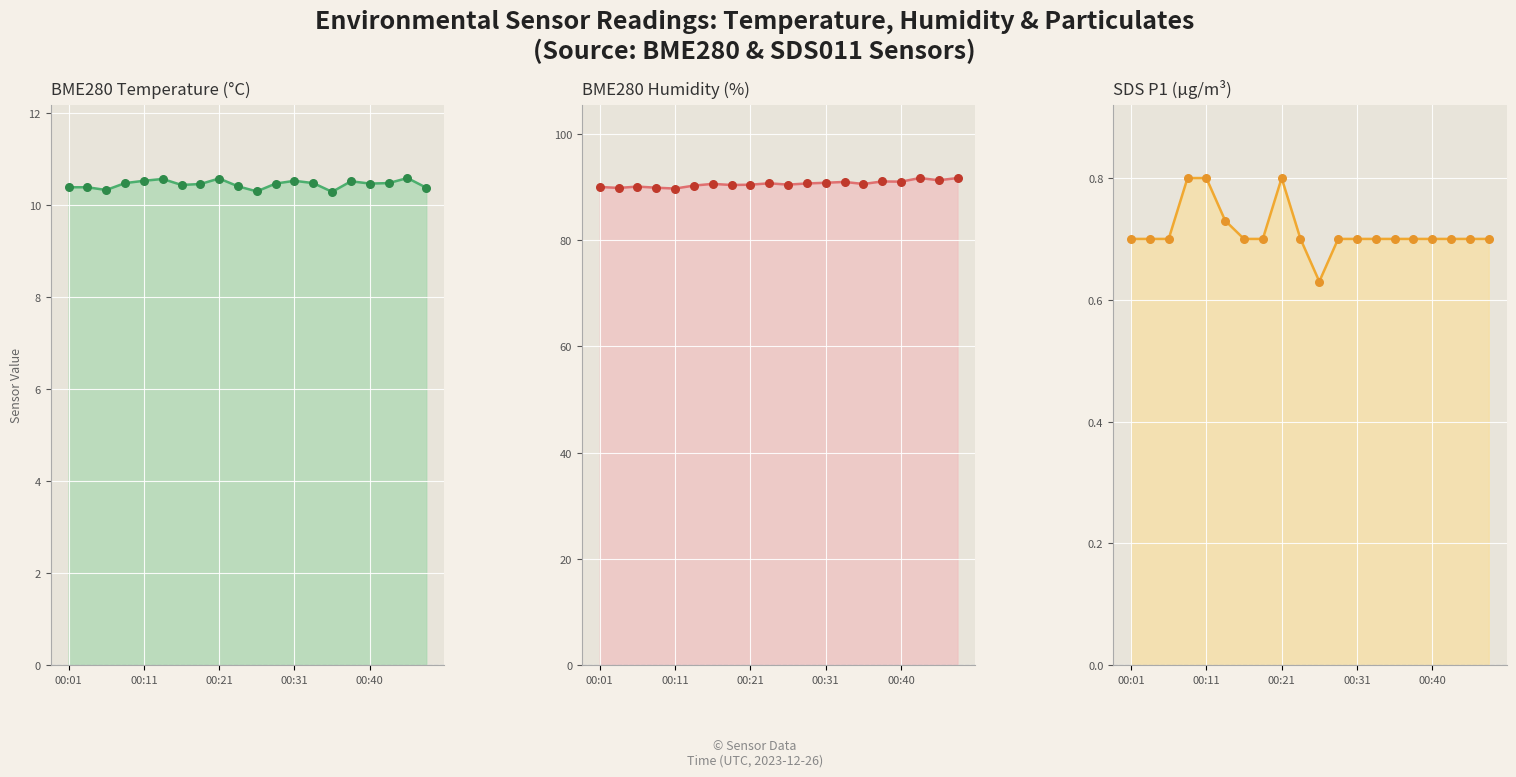

What are all the series names shown in the legend?

BME280_temperature, BME280_humidity, SDS_P1